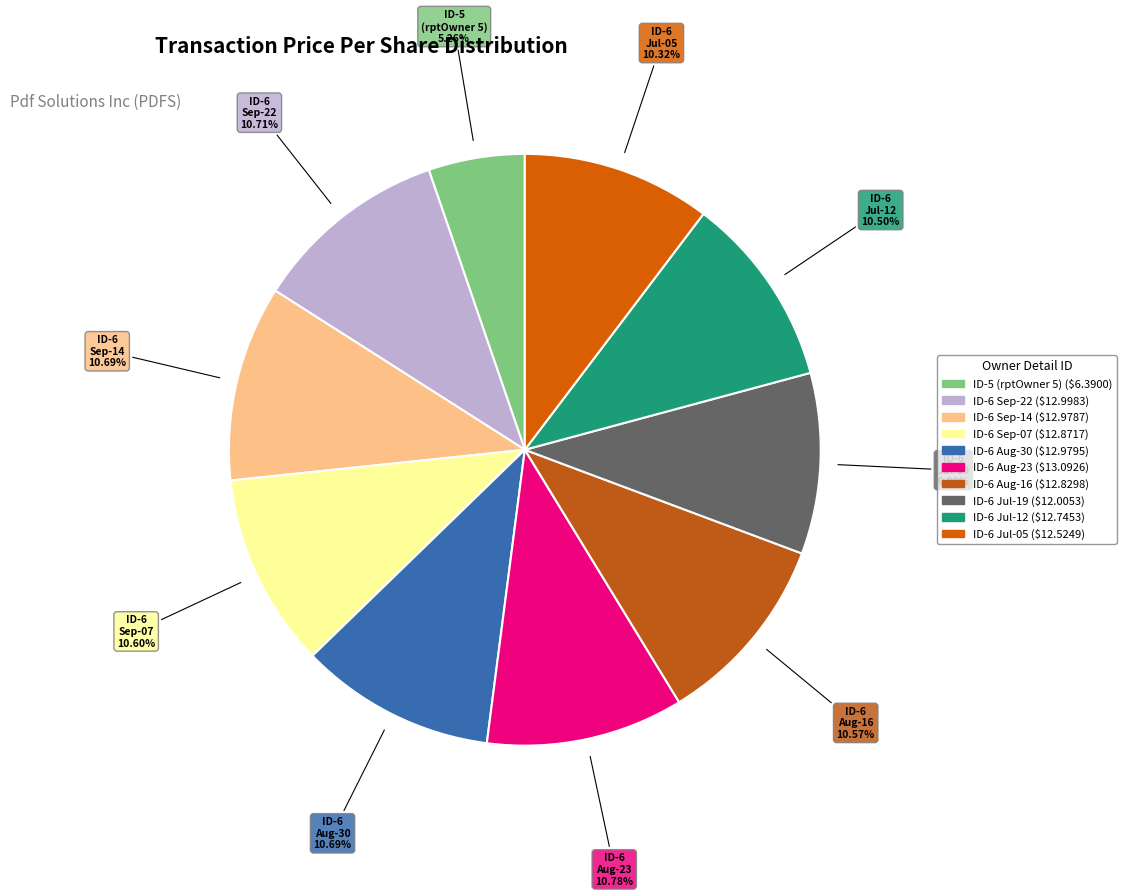

Combined, do ID-6 Jul-12 and ID-6 Jul-05 account for over 50%?

No